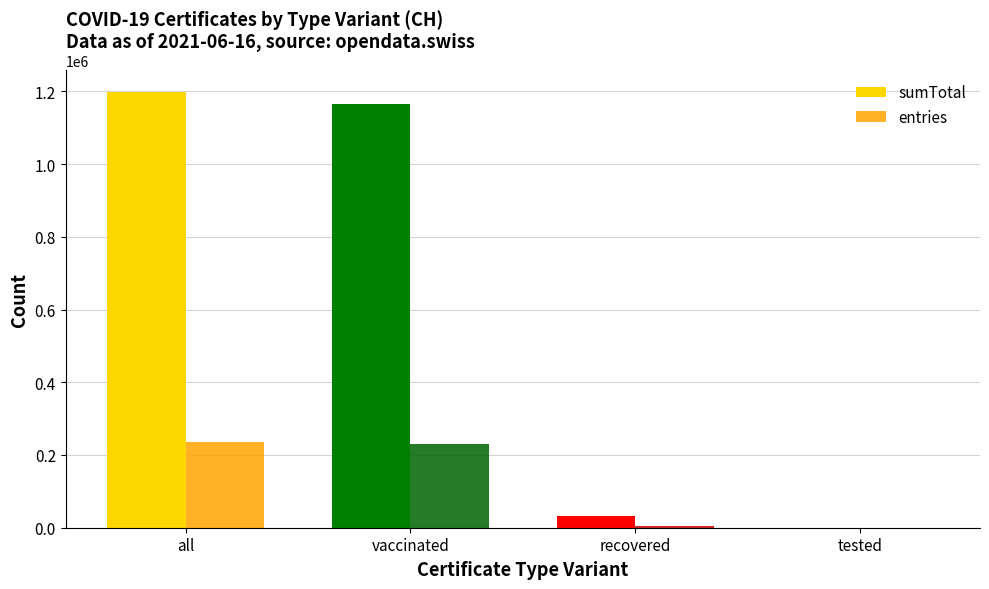

Between all and recovered, which series saw the biggest shift?

sumTotal